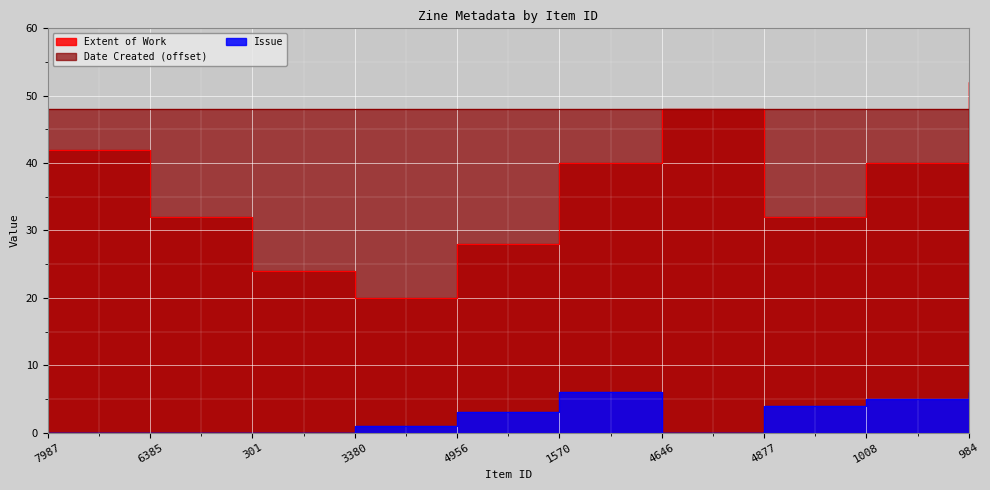

True or false: Issue and Extent of Work intersect in this chart.

False